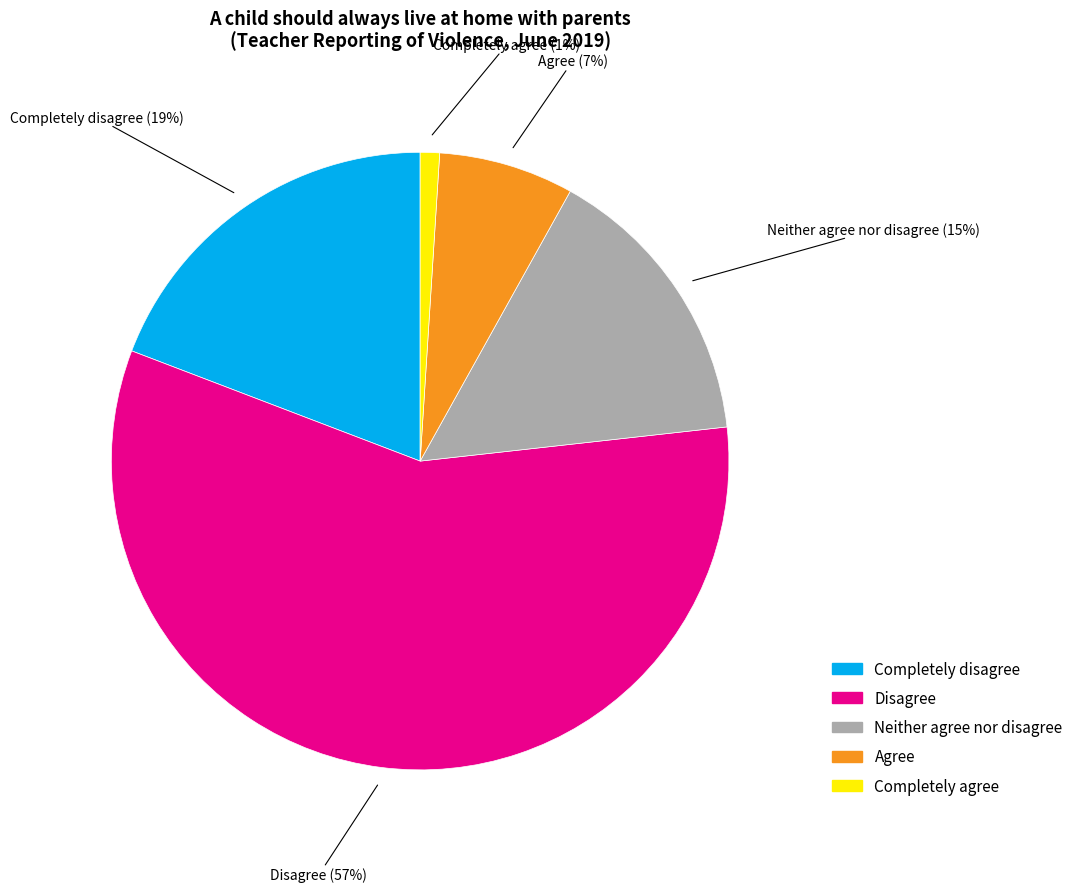

Combined, what portion of the pie is Disagree and Completely agree?

58.6%